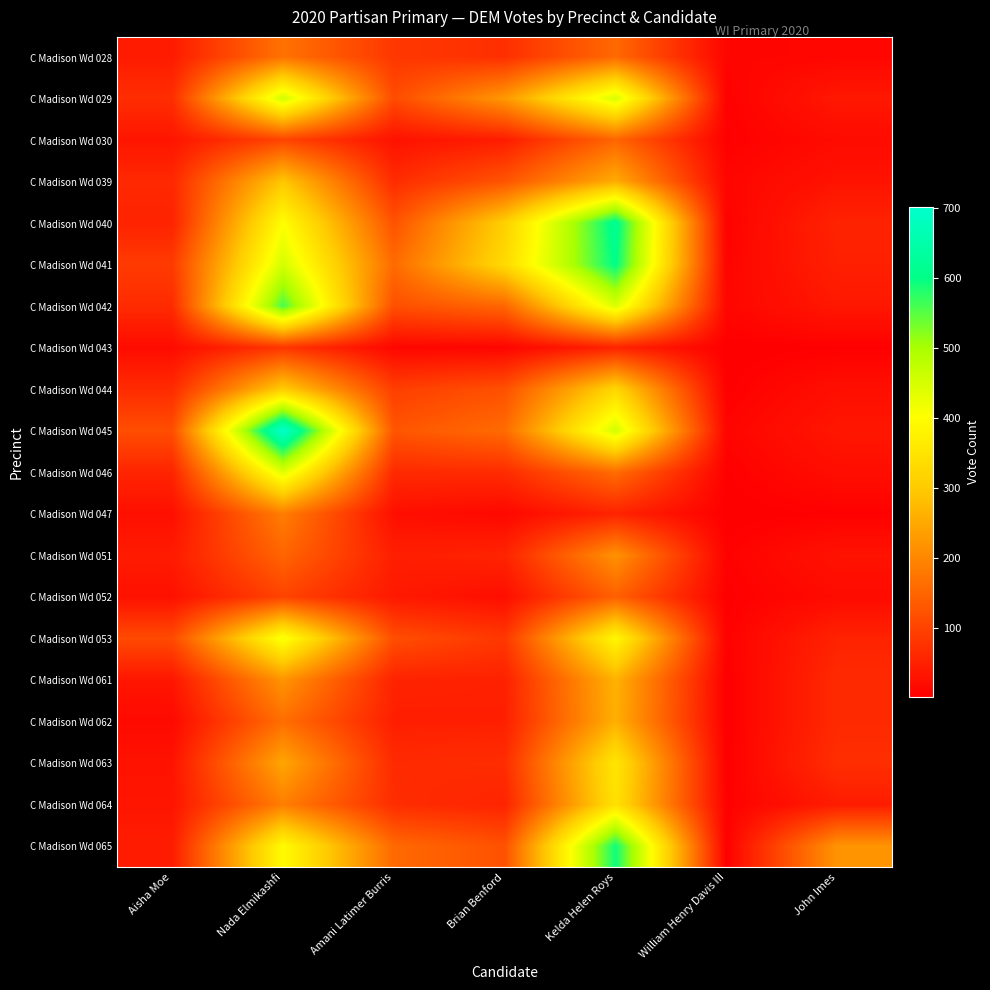

Which series changed the most between William Henry Davis III and John Imes?

C Madison Wd 065